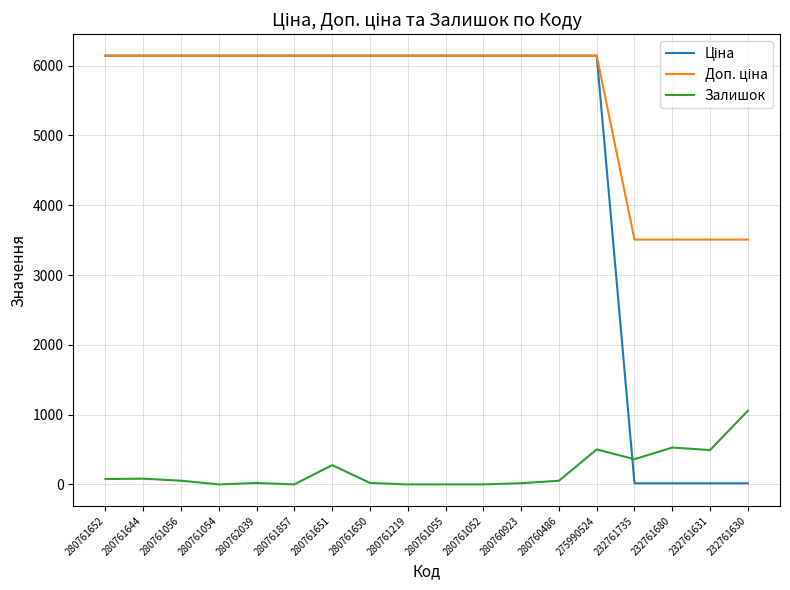

Is it true that Залишок equals 0.0 at 280761054?

True